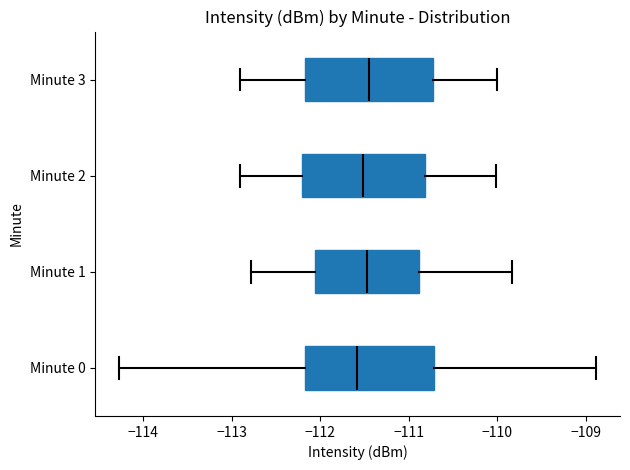

Where is the right edge of the box for Minute 2 on the x-axis? The values are not printed on the chart, so give them approximately, as read against the axis.

-110.8